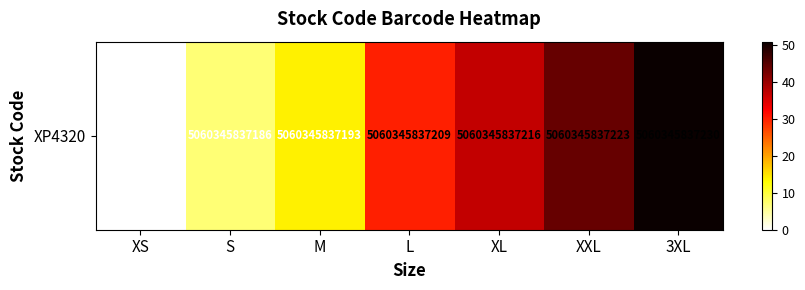

Which has a higher value, XS or S?

S